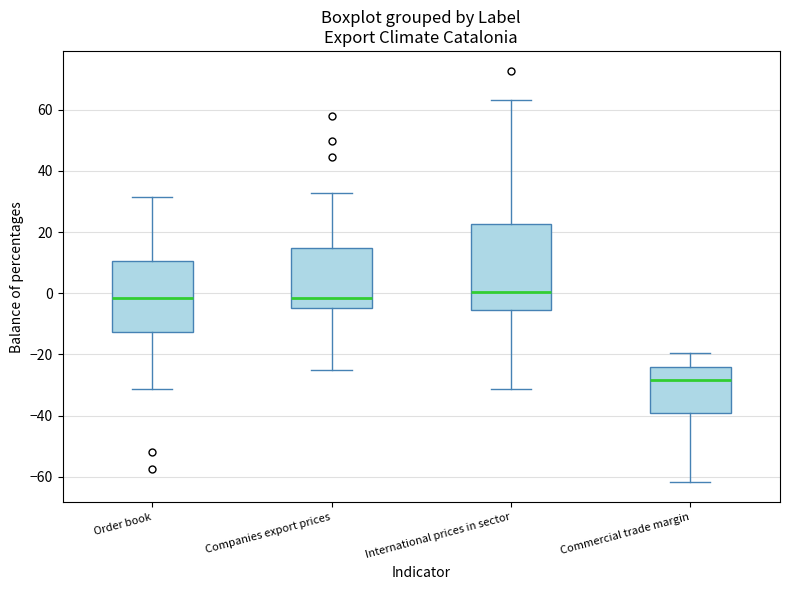

Which box is the tallest, from its lower edge to its upper edge?

International prices in sector